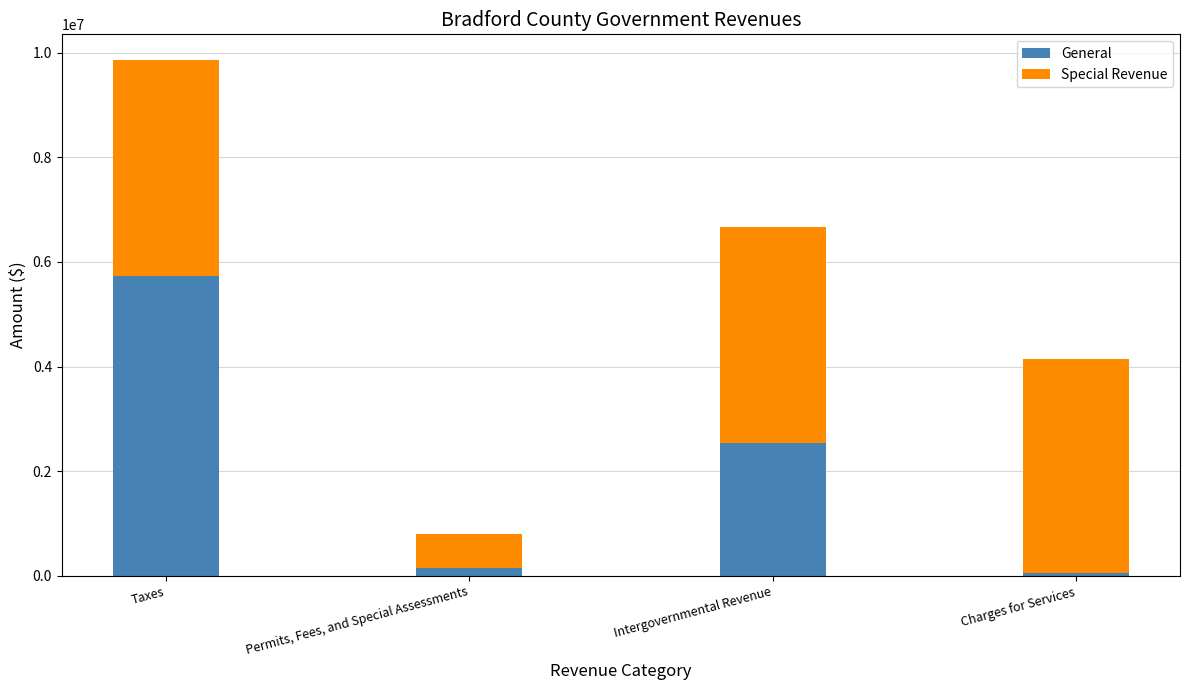

How many series are shown in this chart?

2